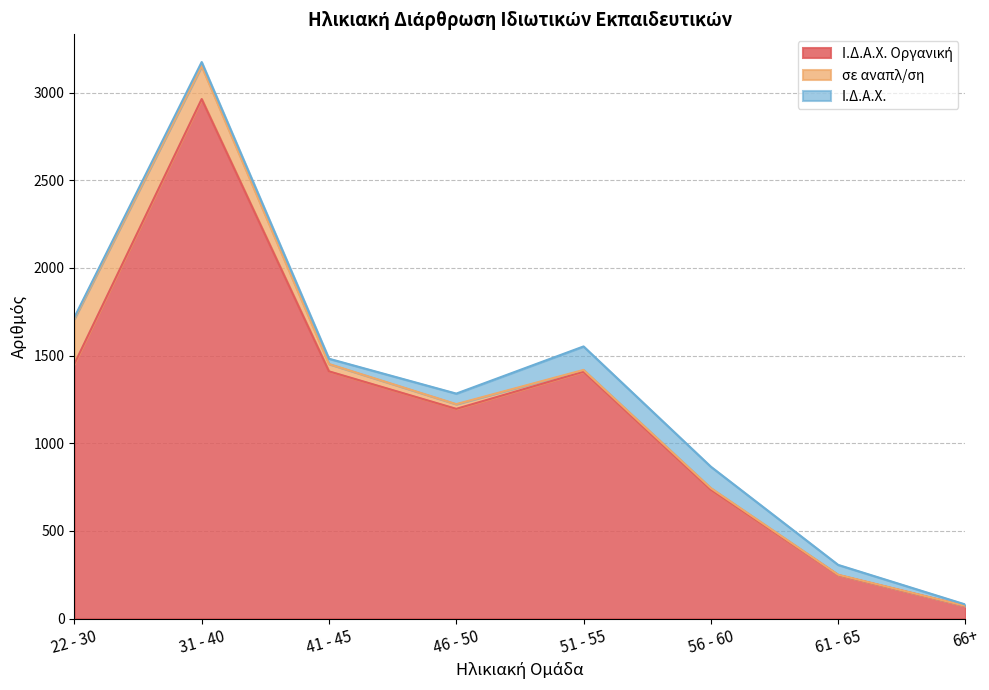

Which series has the largest total across all categories?

Ι.Δ.Α.Χ. Οργανική